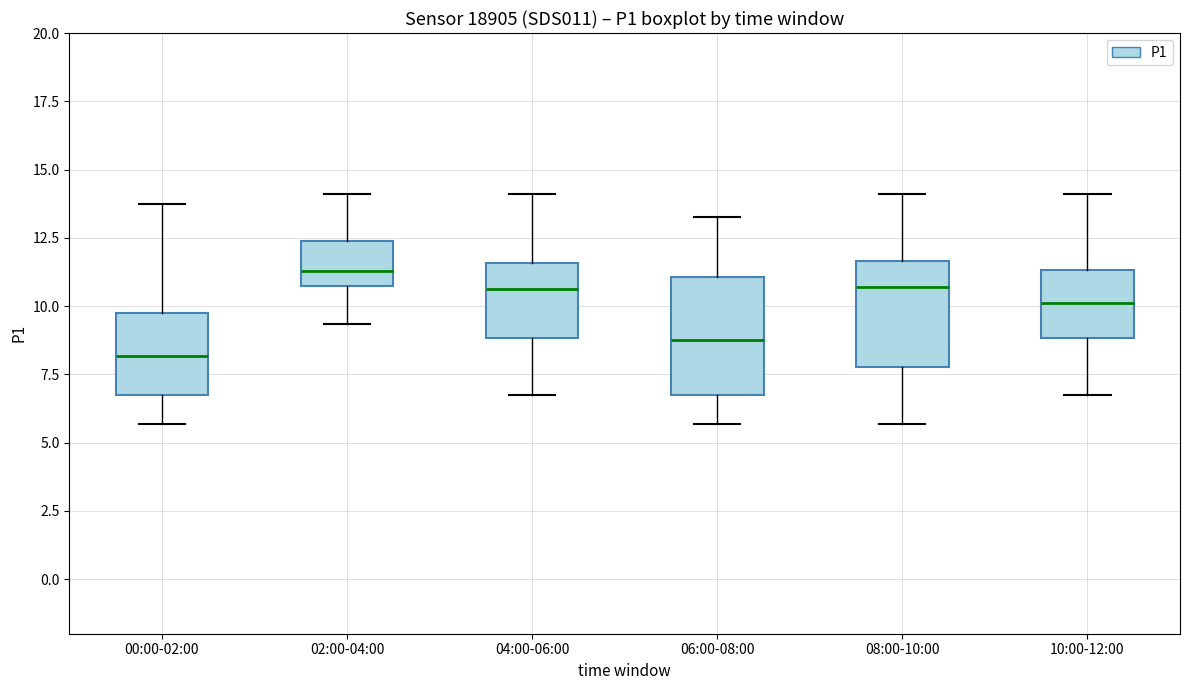

Where is the lower edge of the box for 06:00-08:00 on the y-axis? The values are not printed on the chart, so give them approximately, as read against the axis.

7.0